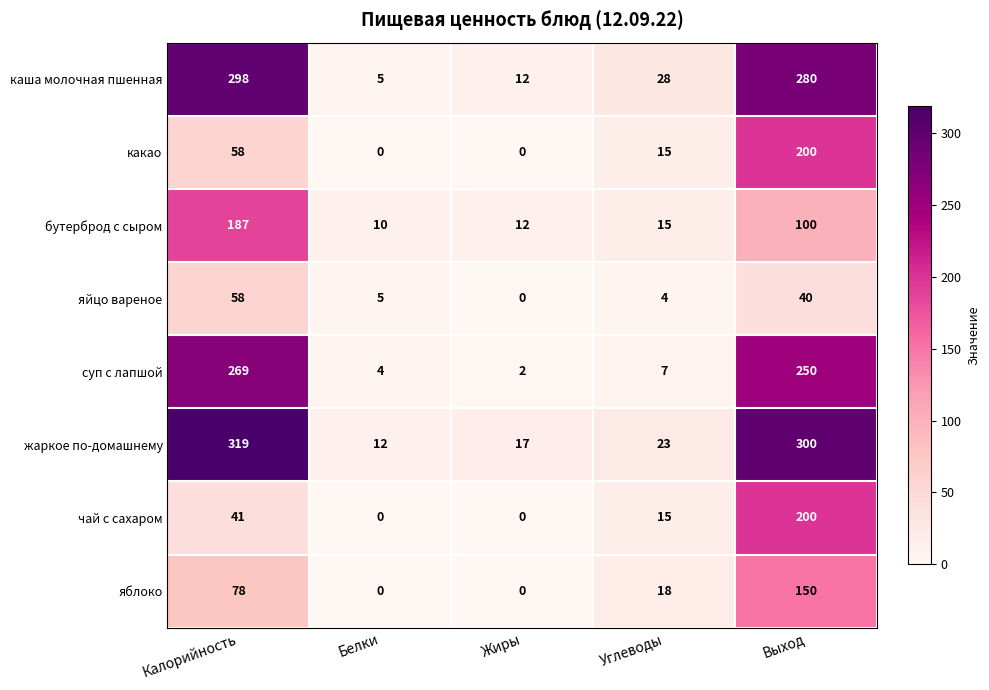

Is the value of яблоко at Выход greater than the value of жаркое по-домашнему at Углеводы?

Yes